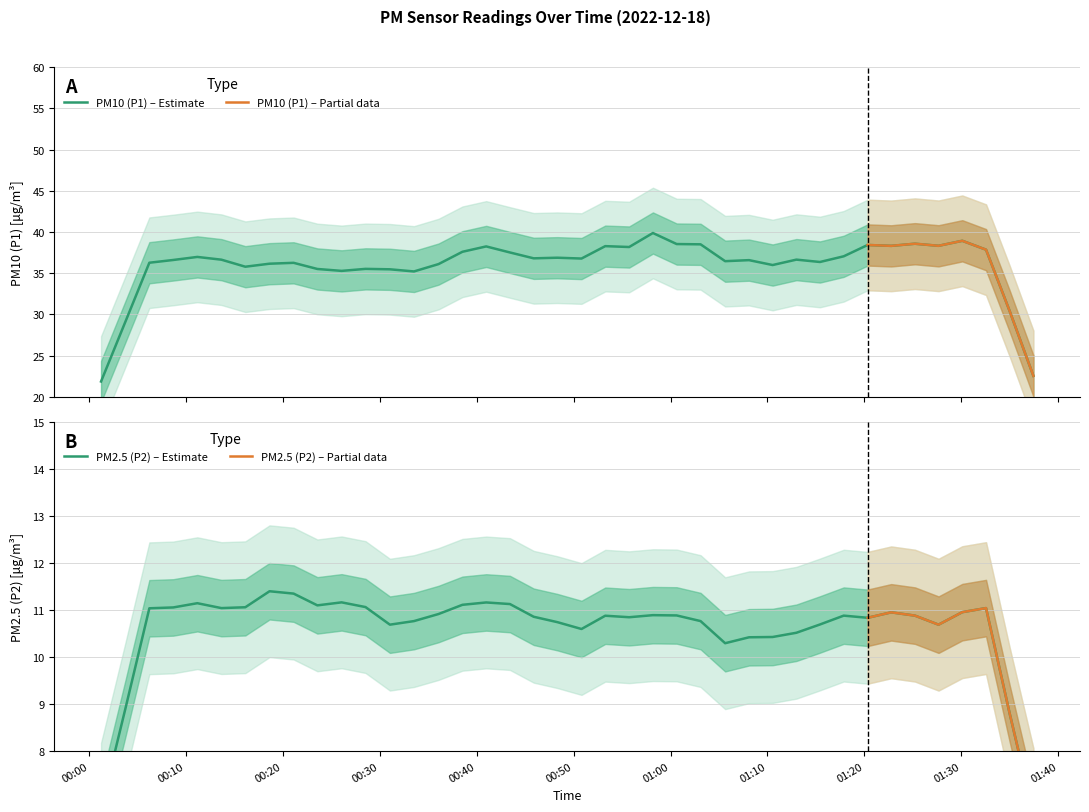

What is the lowest value of the PM10 (P1) – Estimate series?

21.8